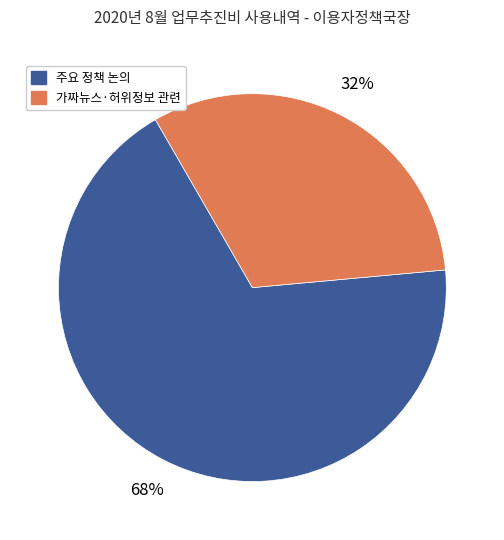

Is there a majority slice in this chart?

Yes